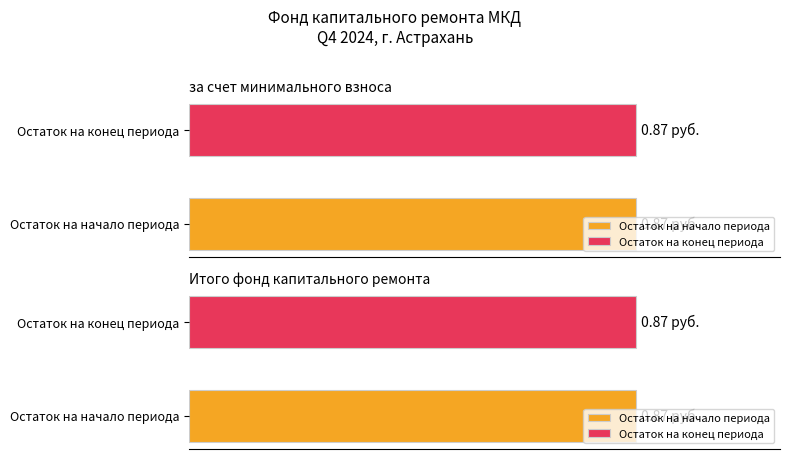

The value of за счет минимального взноса at Остаток на начало периода is 0.9. True or false?

True